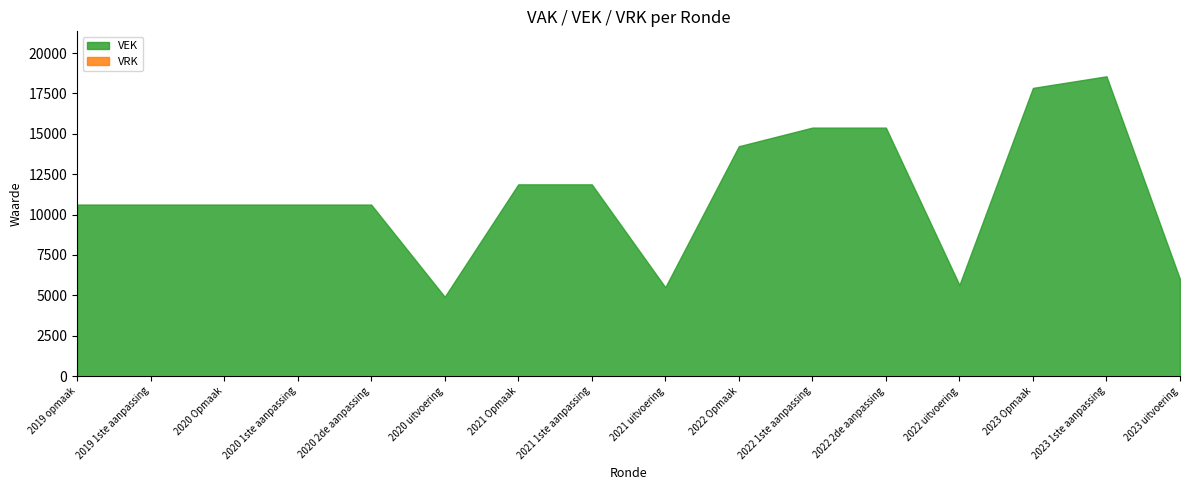

Count the number of data series in this chart.

2